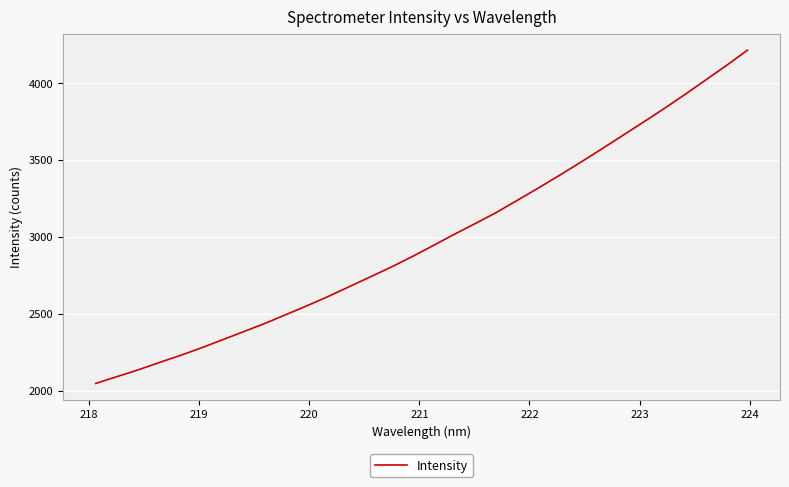

What is the difference between the maximum and minimum values?

2166.6